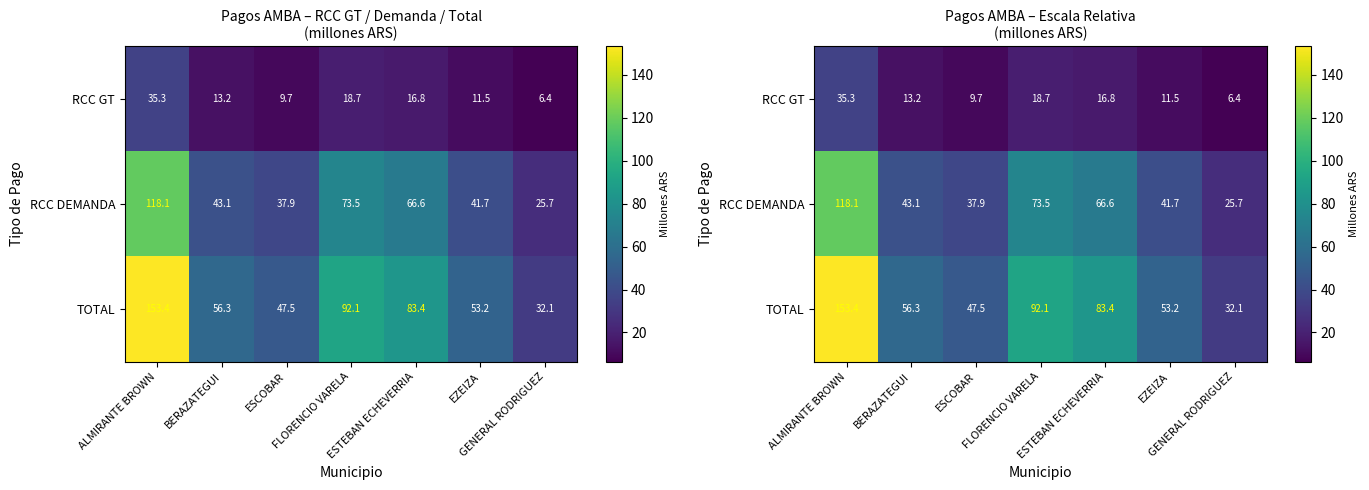

Which series has the largest total across all categories?

TOTAL